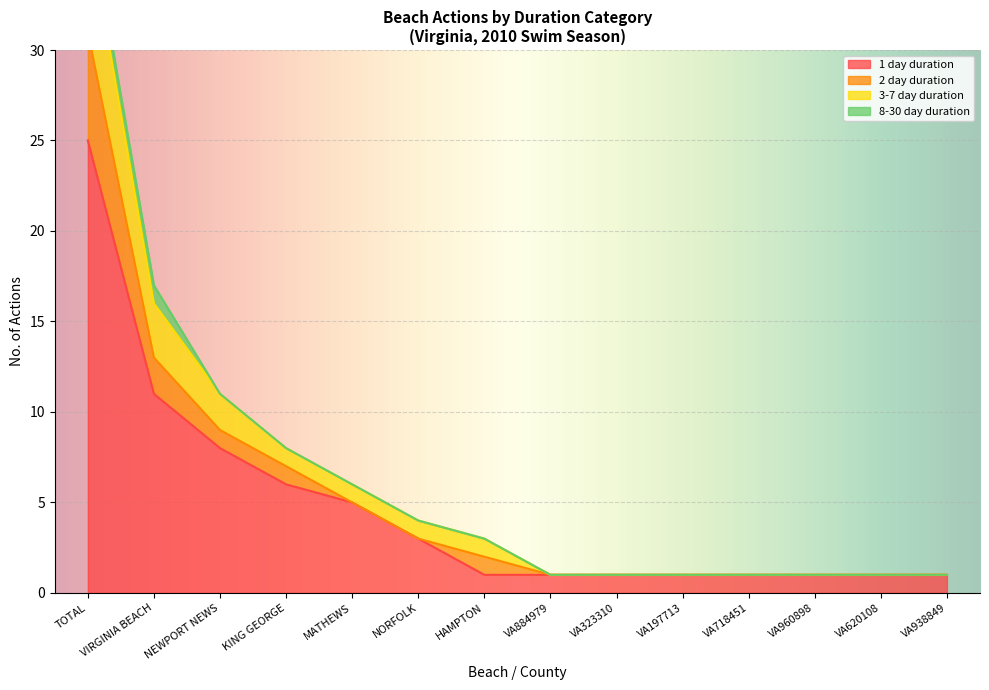

Rank the categories by 3-7 day duration value from lowest to highest.

VA884979, VA323310, VA197713, VA718451, VA960898, VA620108, VA938849, HAMPTON, NORFOLK, MATHEWS, KING GEORGE, NEWPORT NEWS, VIRGINIA BEACH, TOTAL